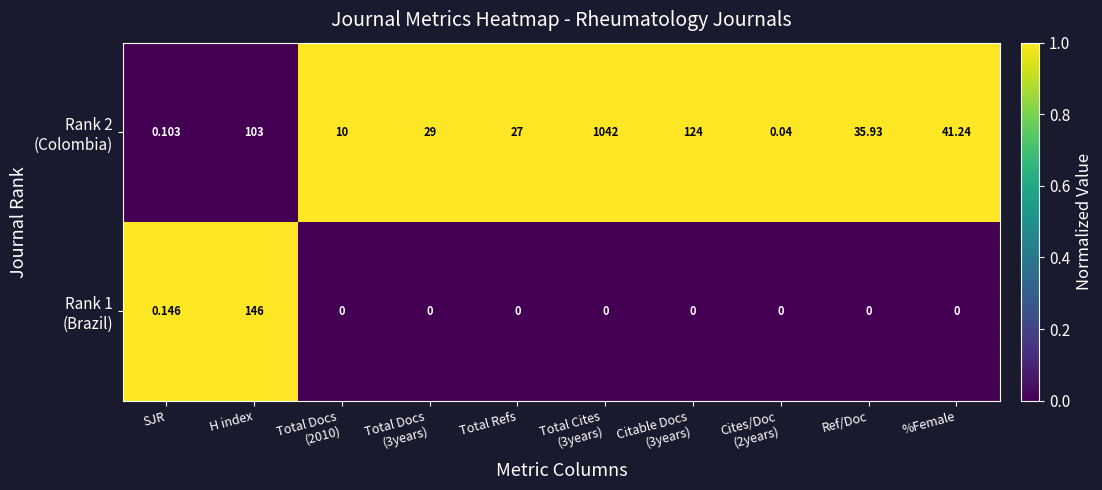

How many data points does each series have?

10